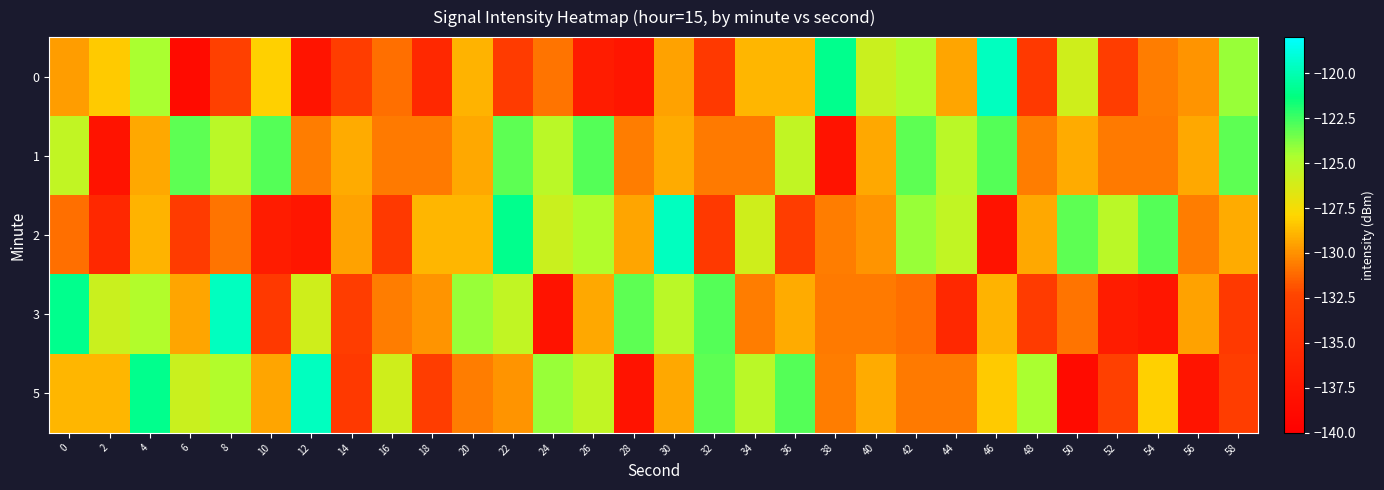

What is the spread (max minus min) of values at 18?

6.6